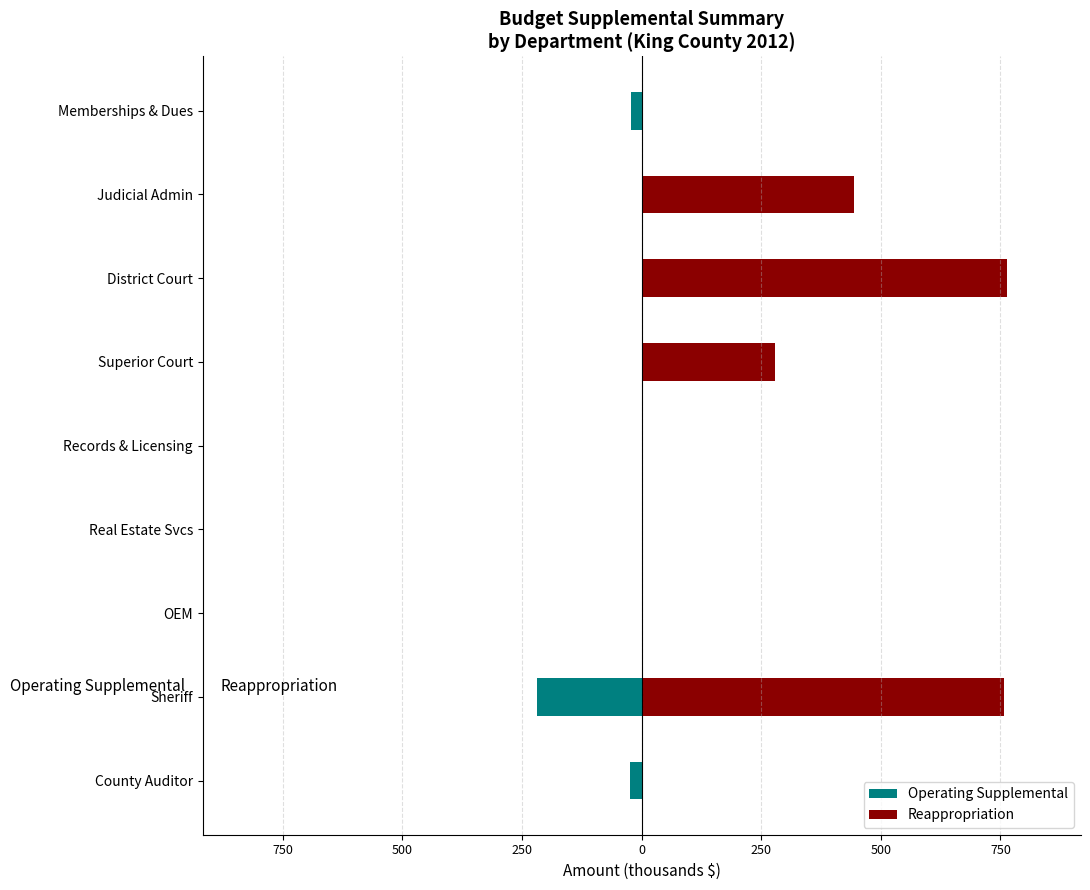

How many distinct data groups are displayed?

2